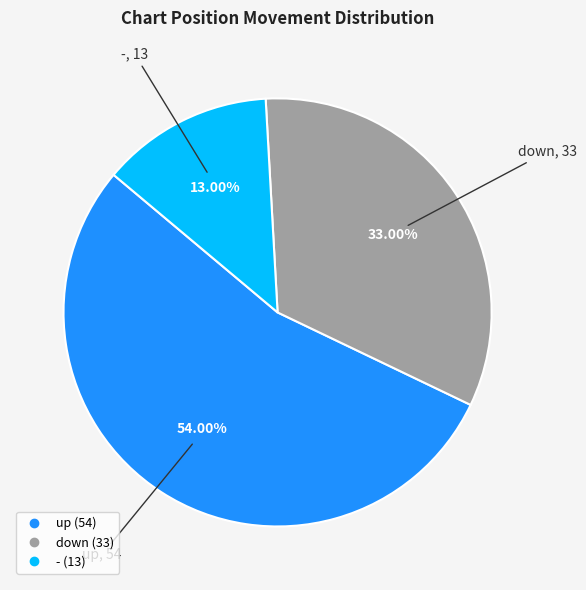

True or false: up accounts for 54% of the total.

True